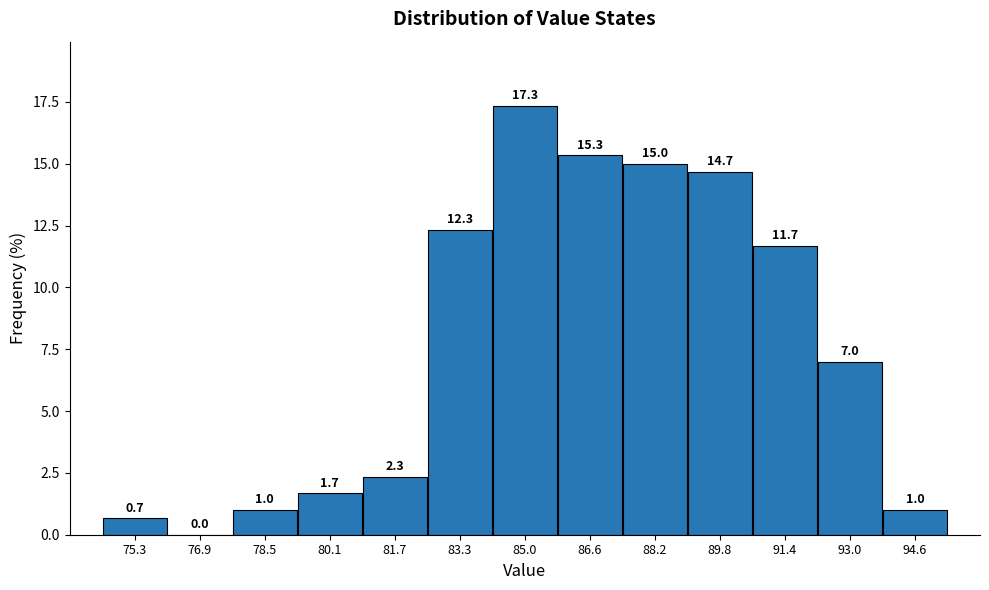

How tall is the bar that spans 79.4 to 81.0 on the x-axis? The bar edges are not printed on the chart, so give them approximately, as read against the axis.

1.7